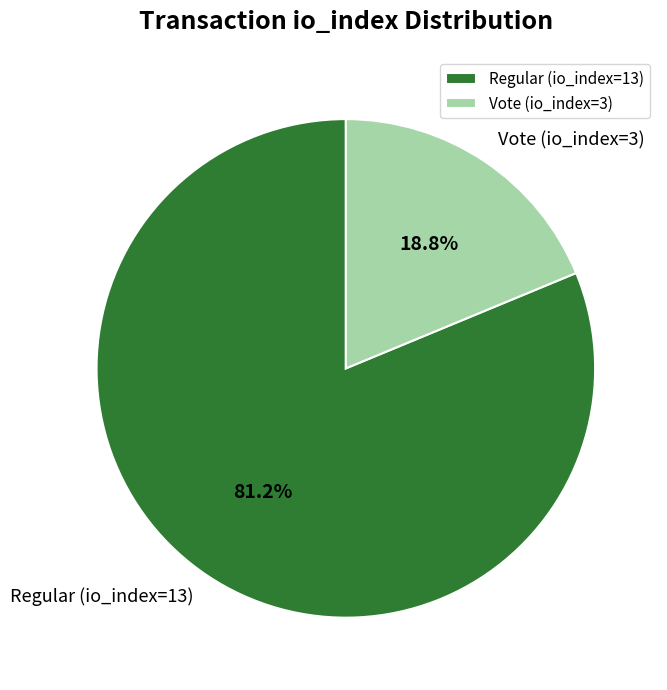

Count the number of slices in the pie.

2